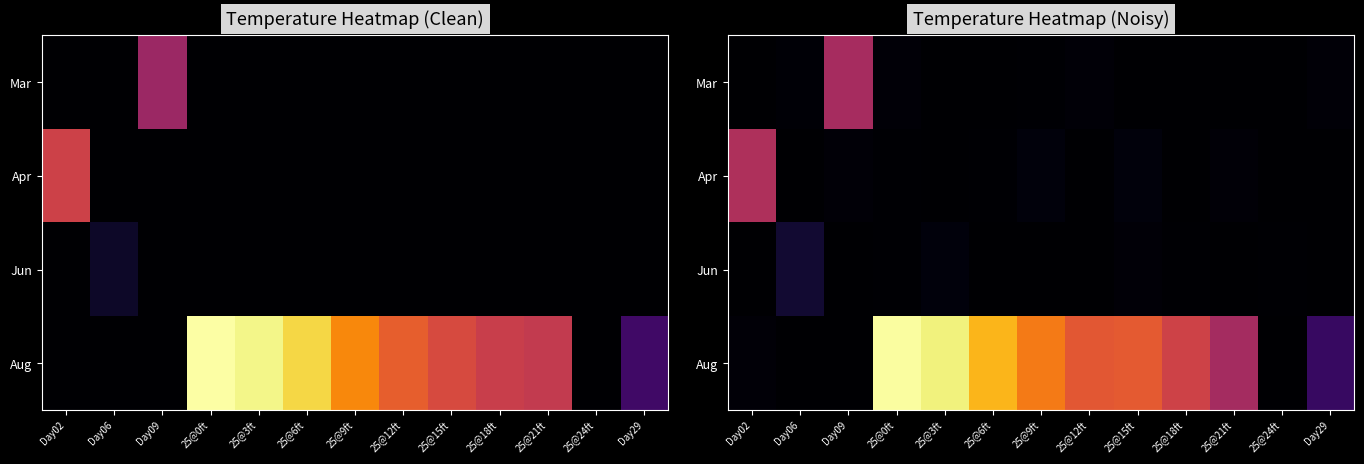

Is it true that Jun equals 12.1 at Day06?

True